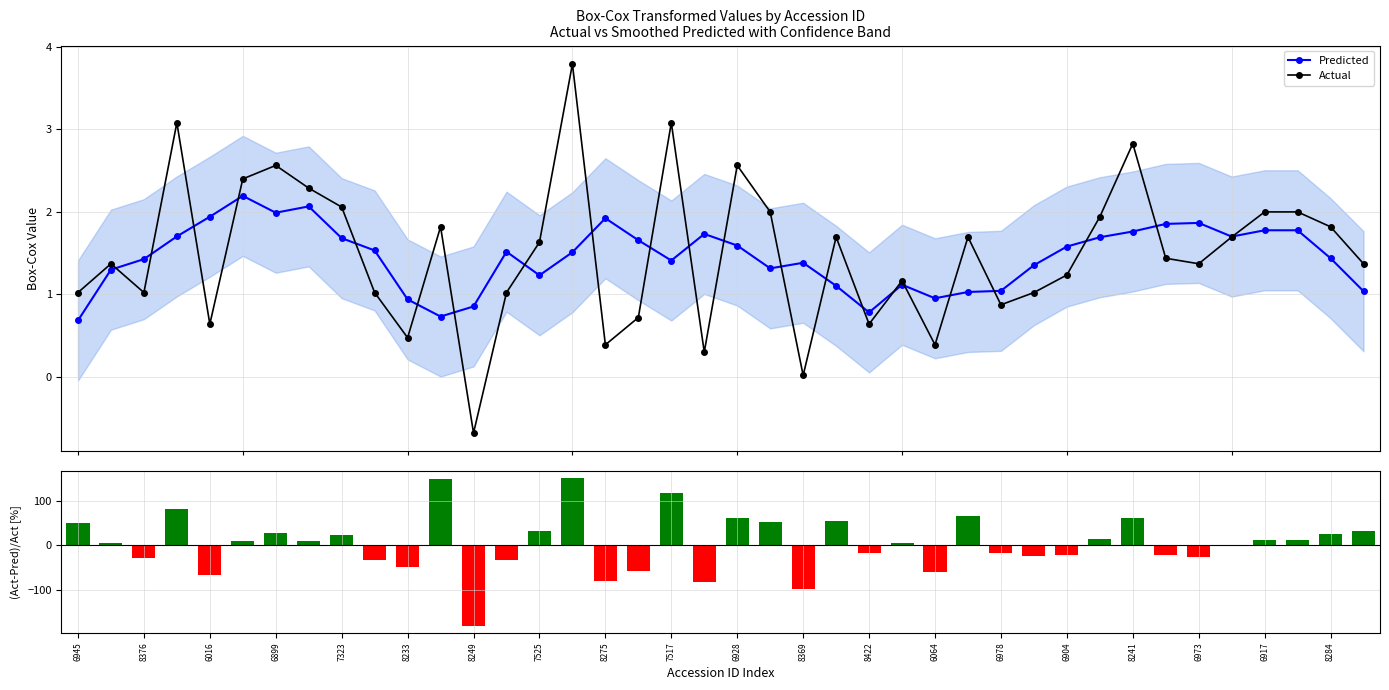

What is the value of the Predicted point at the 38th from the left?

1.8